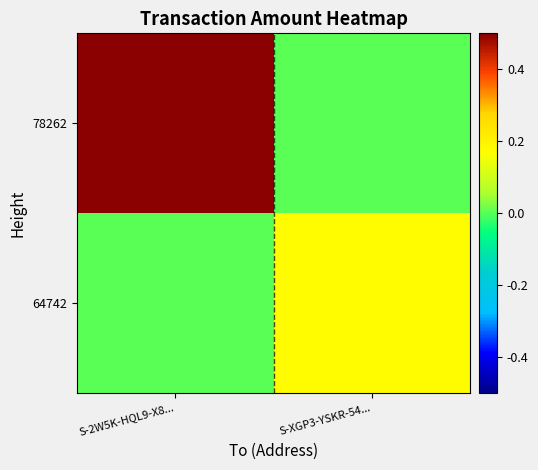

Count the number of data series in this chart.

2